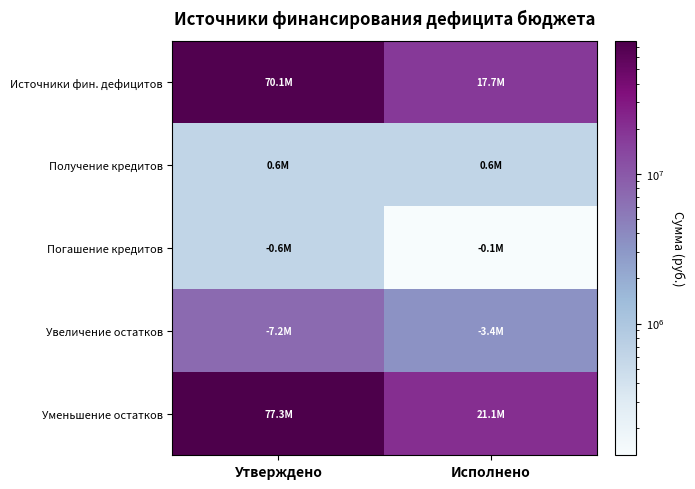

Rank the series by their maximum value, from lowest to highest.

Получение кредитов, Погашение кредитов, Увеличение остатков, Источники фин. дефицитов, Уменьшение остатков